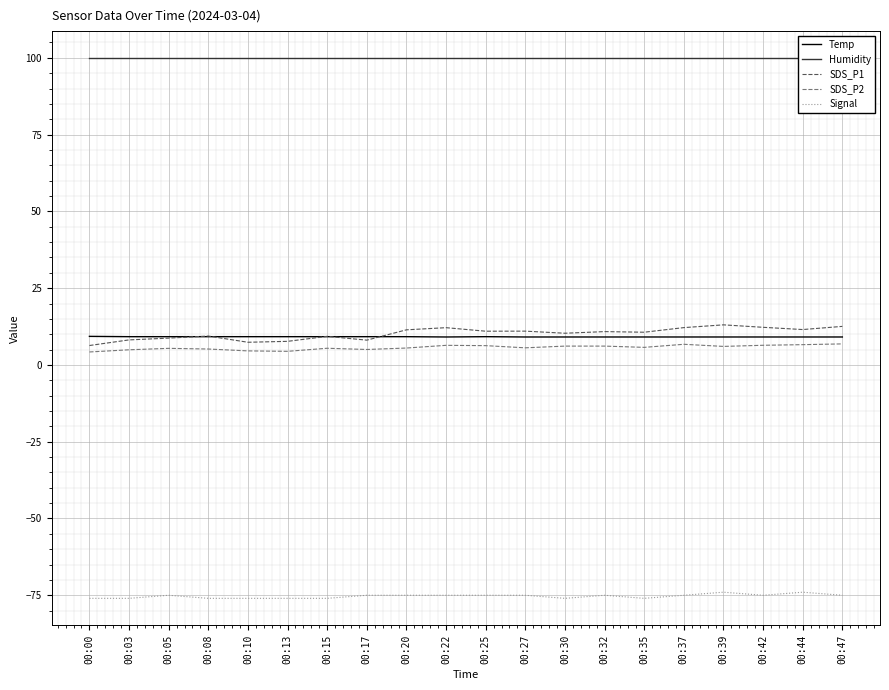

What is the minimum value shown in the chart?

-76.0